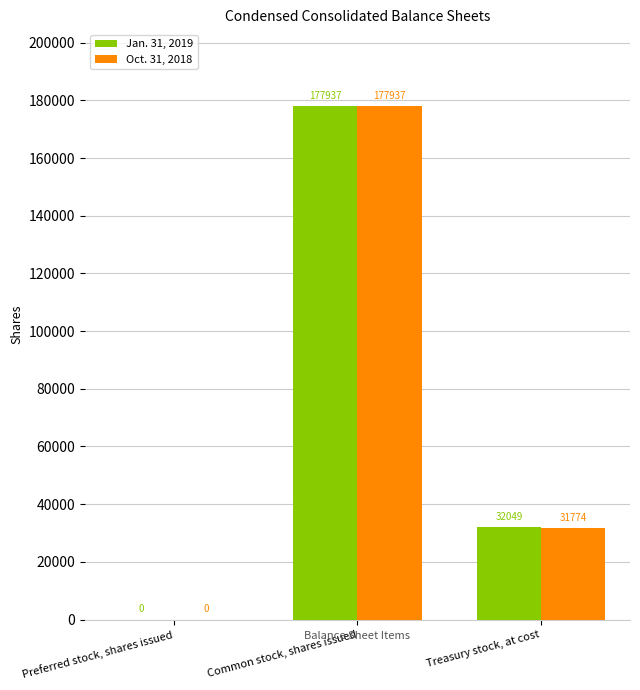

Reading left to right, what are all the values shown in this chart?

Jan. 31, 2019: 0	177937	32049
Oct. 31, 2018: 0	177937	31774